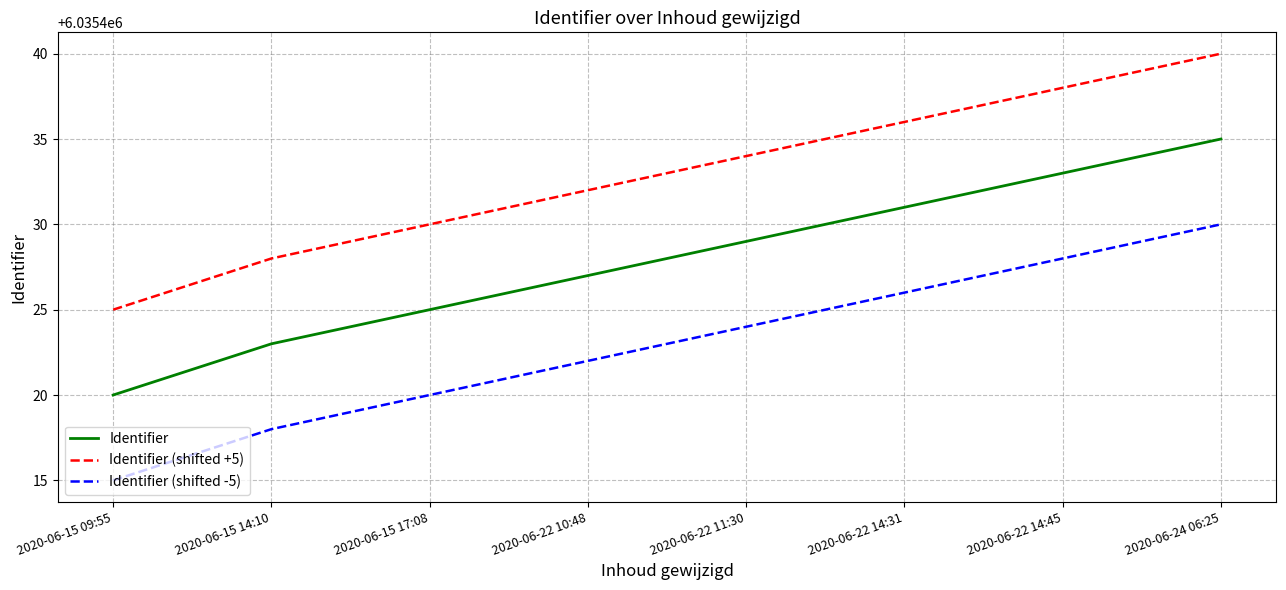

At which label does Identifier reach its peak?

2020-06-24 06:25